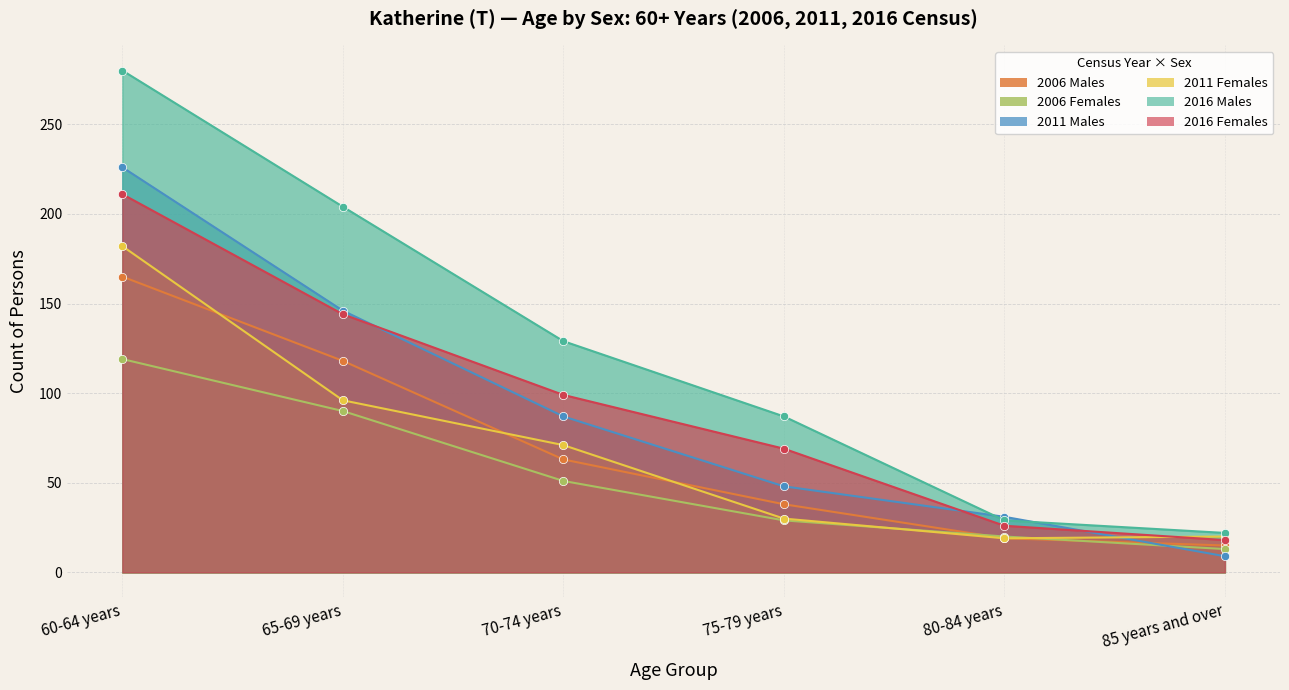

What is the total value across all series at 75-79 years?

301